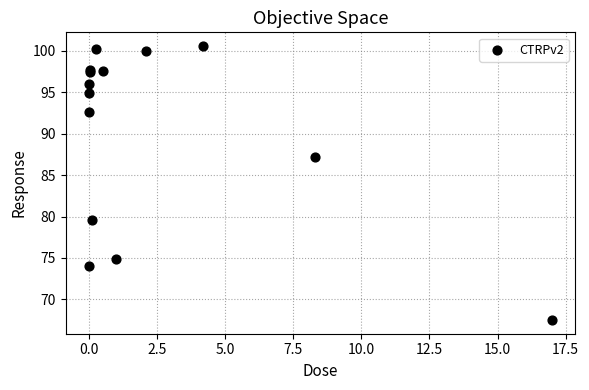

What Y value in the scatter plot is closest to 84?

87.2